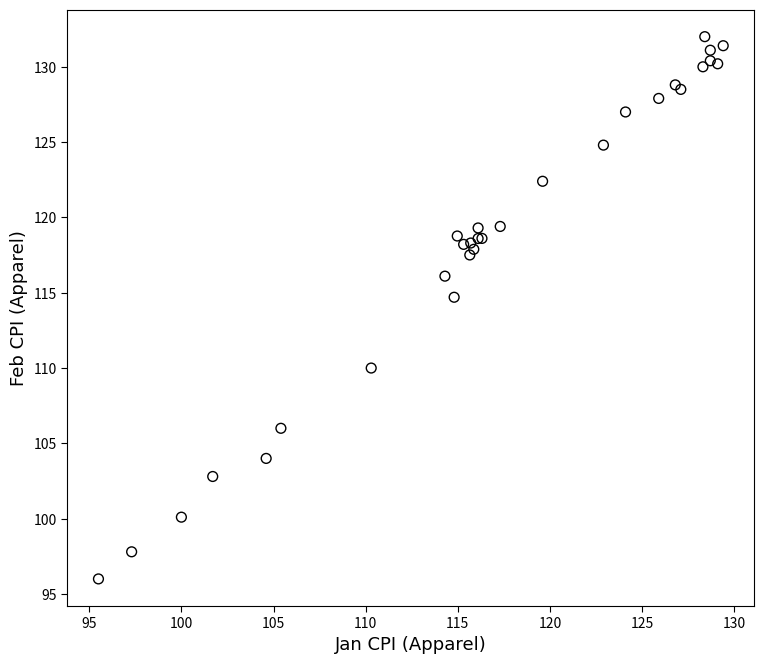

What Y value in the scatter plot is closest to 114?

114.7